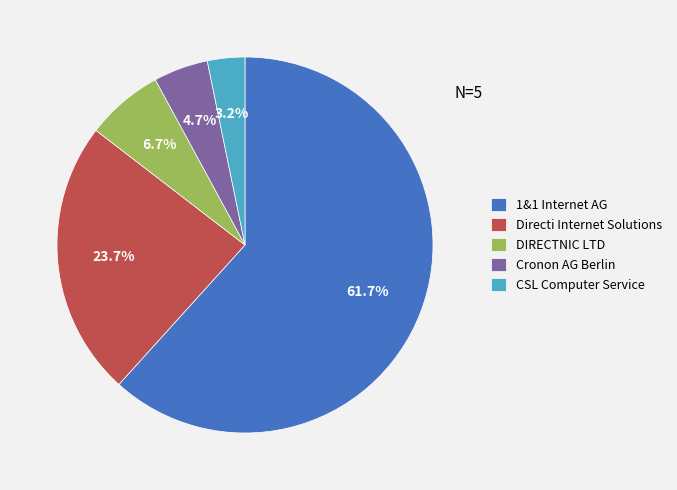

Is it true that Directi Internet Solutions is 24% of the pie?

True